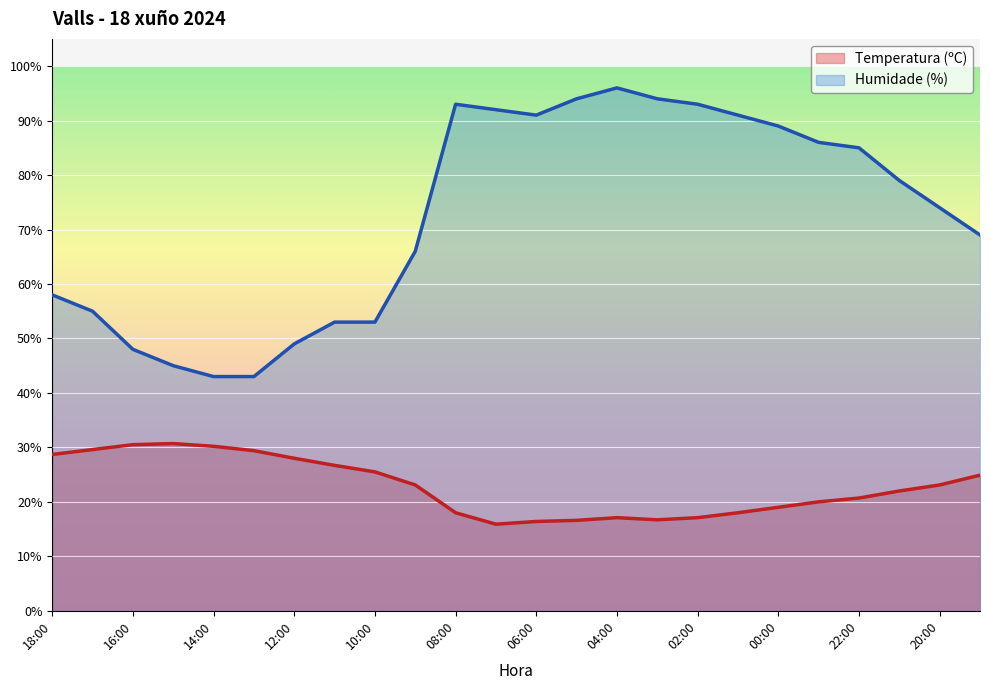

Between 05:00 and 03:00, which series saw the biggest shift?

Temperatura (ºC)